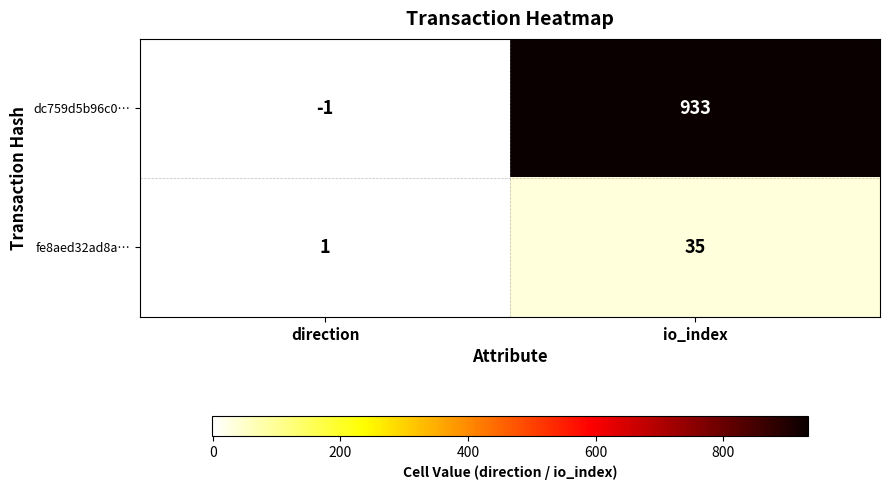

How many data points does each series have?

2